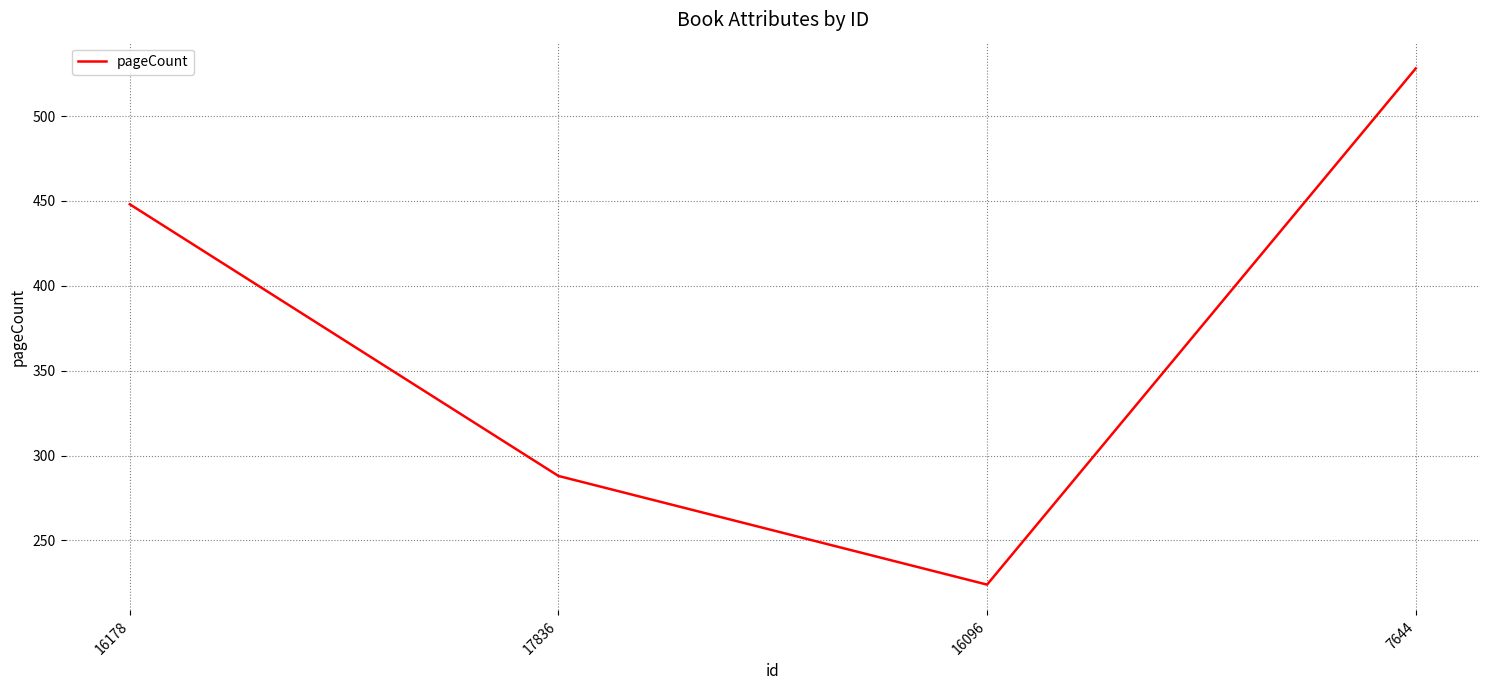

List the labels in order of value, smallest first.

16096, 17836, 16178, 7644